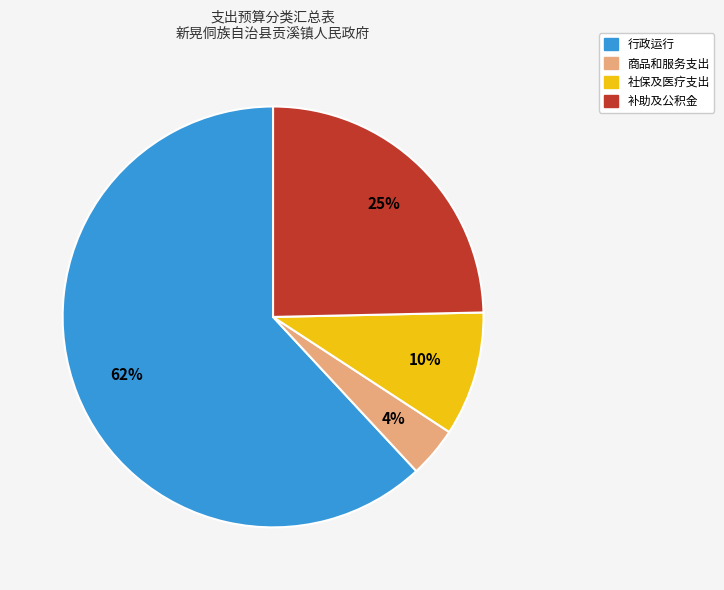

Is there a majority slice in this chart?

Yes